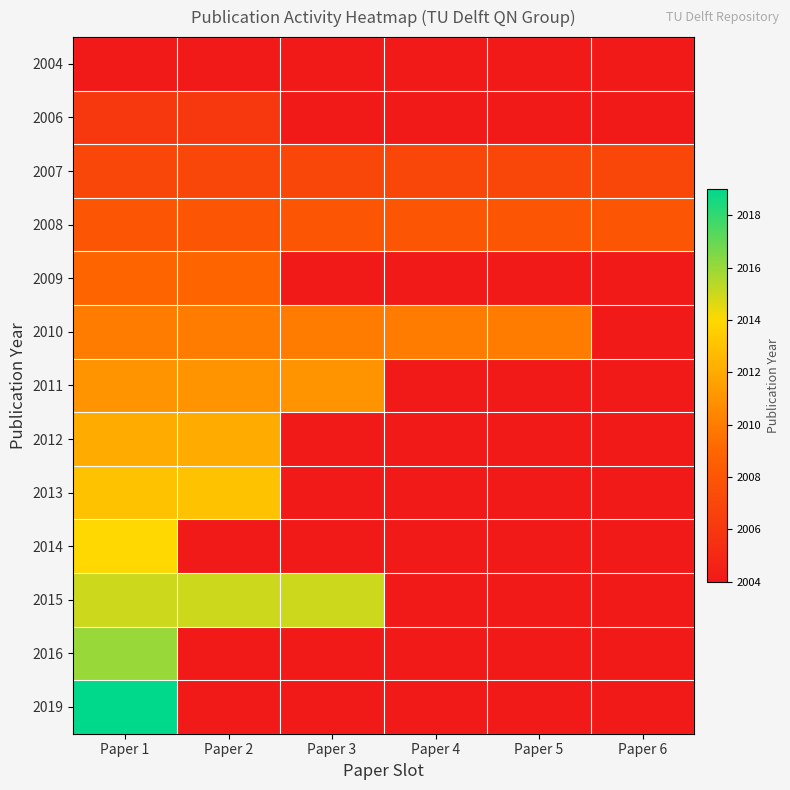

At which label is 2007 closest to 2007?

Paper 1